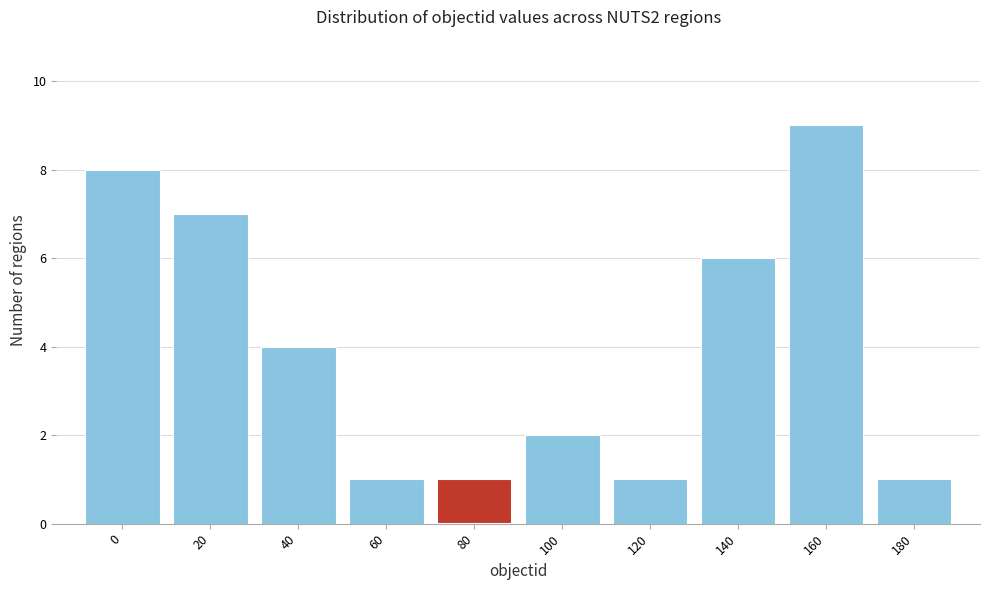

Reading left to right, extract all data points from this chart.

8	7	4	1	1	2	1	6	9	1